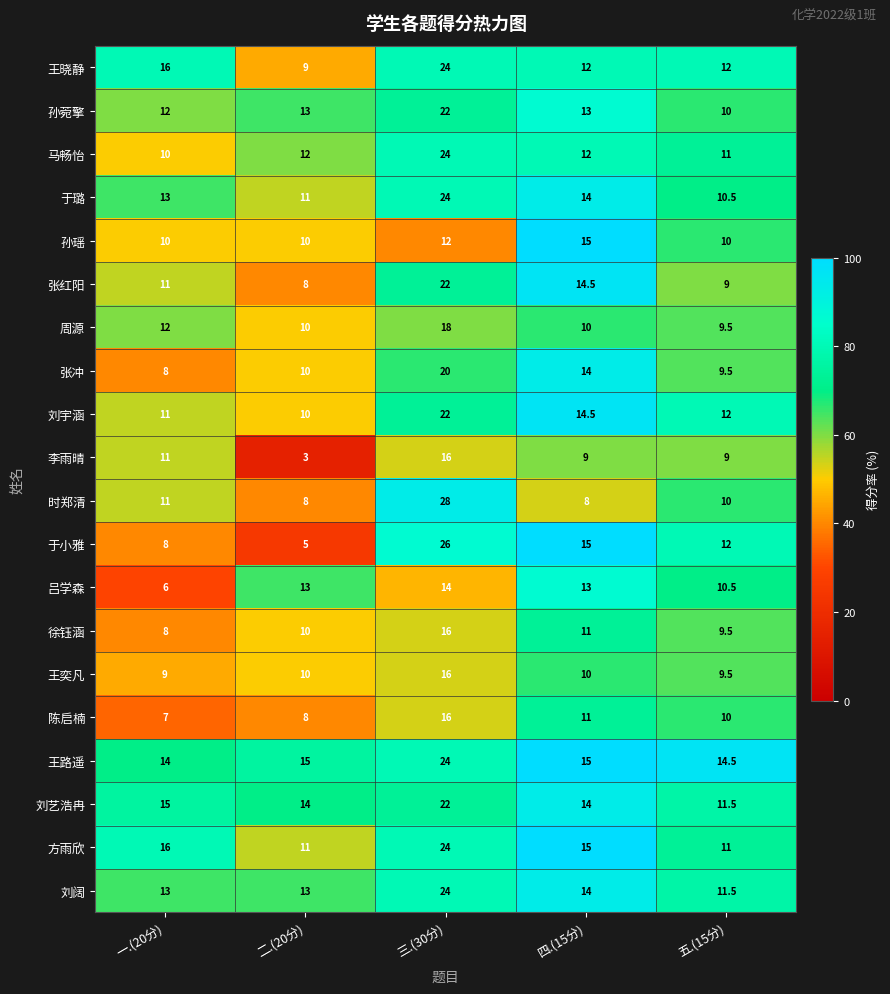

Which series has the largest total across all categories?

王路遥